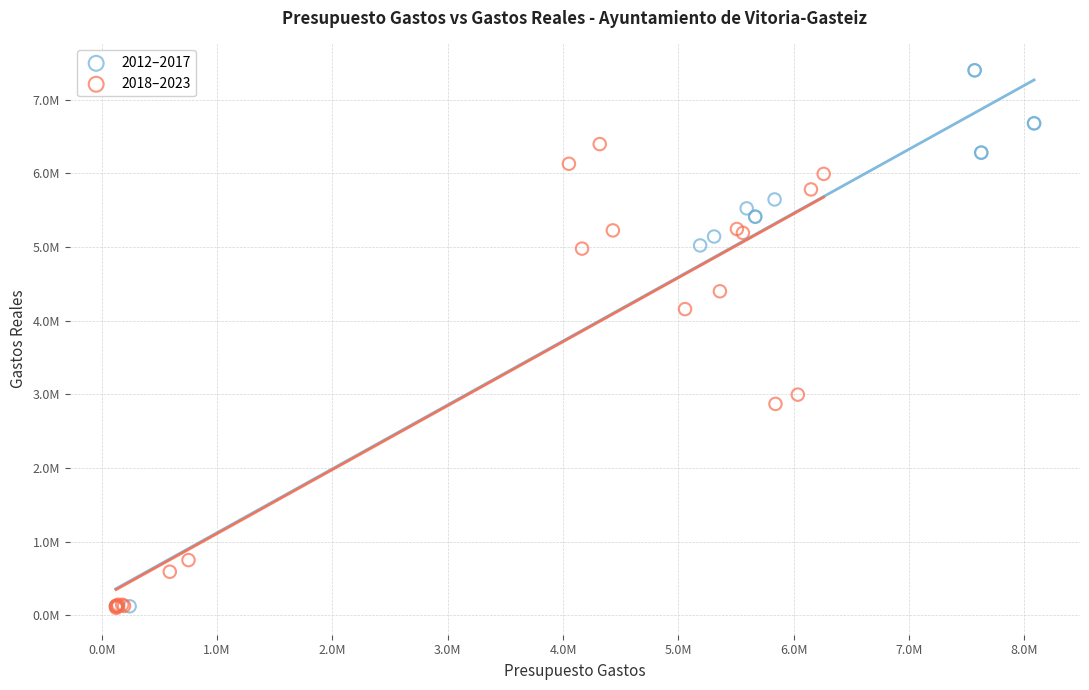

What are all the series names shown in the legend?

2012–2017, 2018–2023